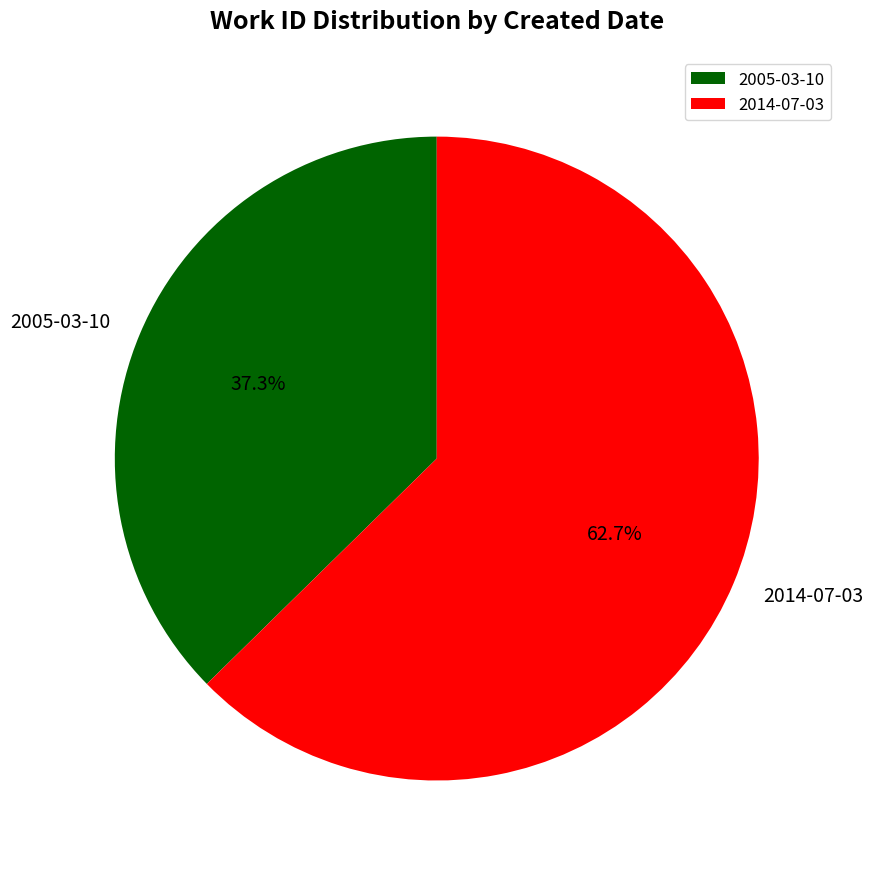

To the nearest percent, what is the combined percentage of 2014-07-03 and 2005-03-10?

100%